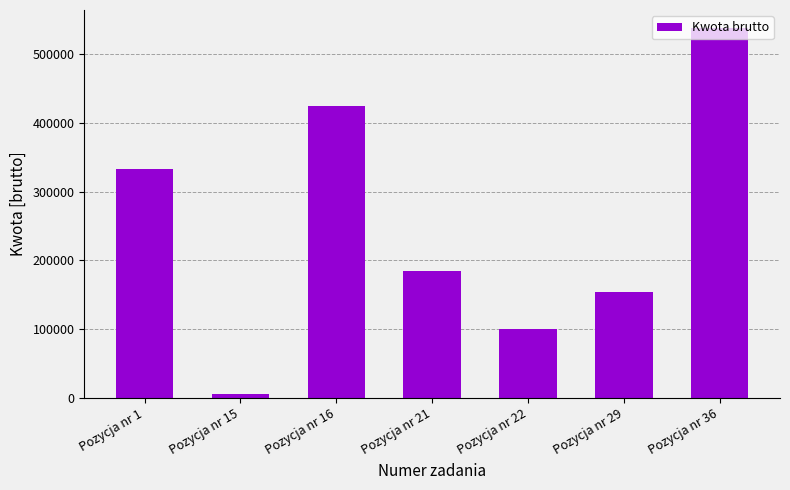

What is the difference between the values at Pozycja nr 22 and Pozycja nr 36?

436440.0